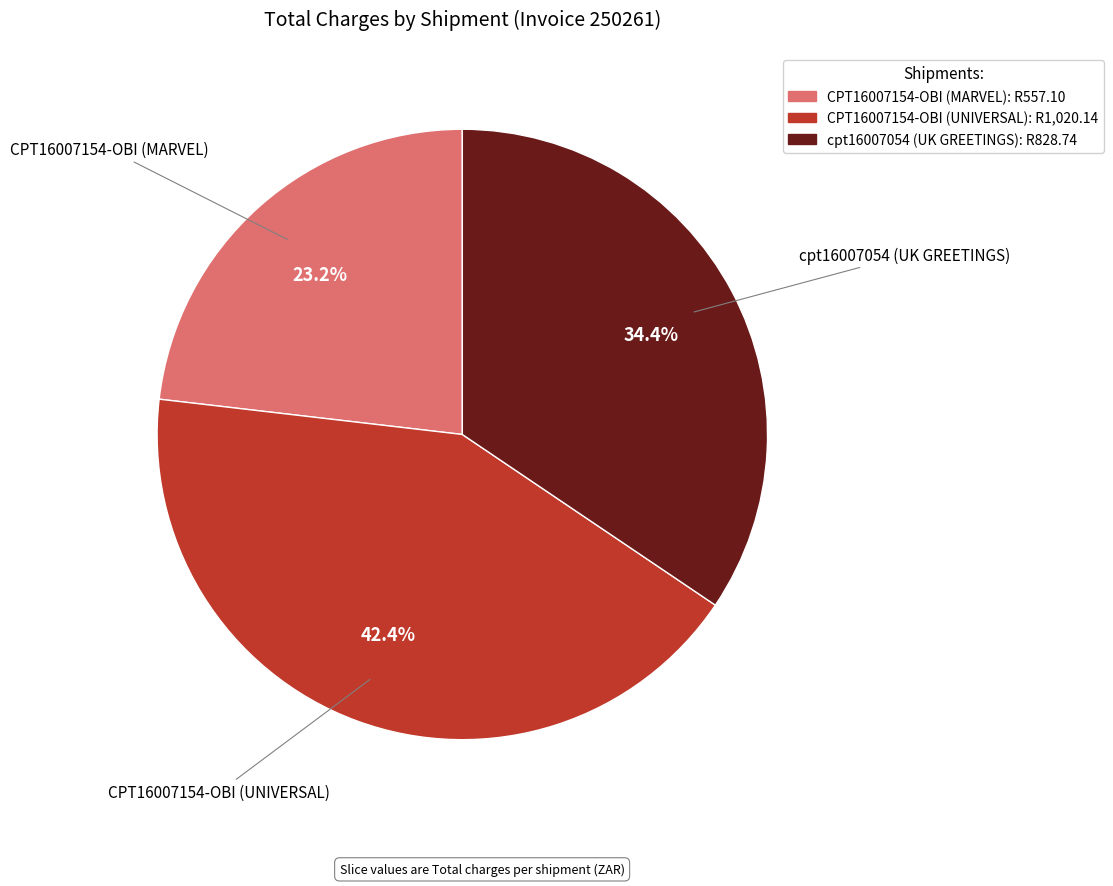

What percentage is the CPT16007154-OBI (UNIVERSAL) slice, to the nearest percent?

42%